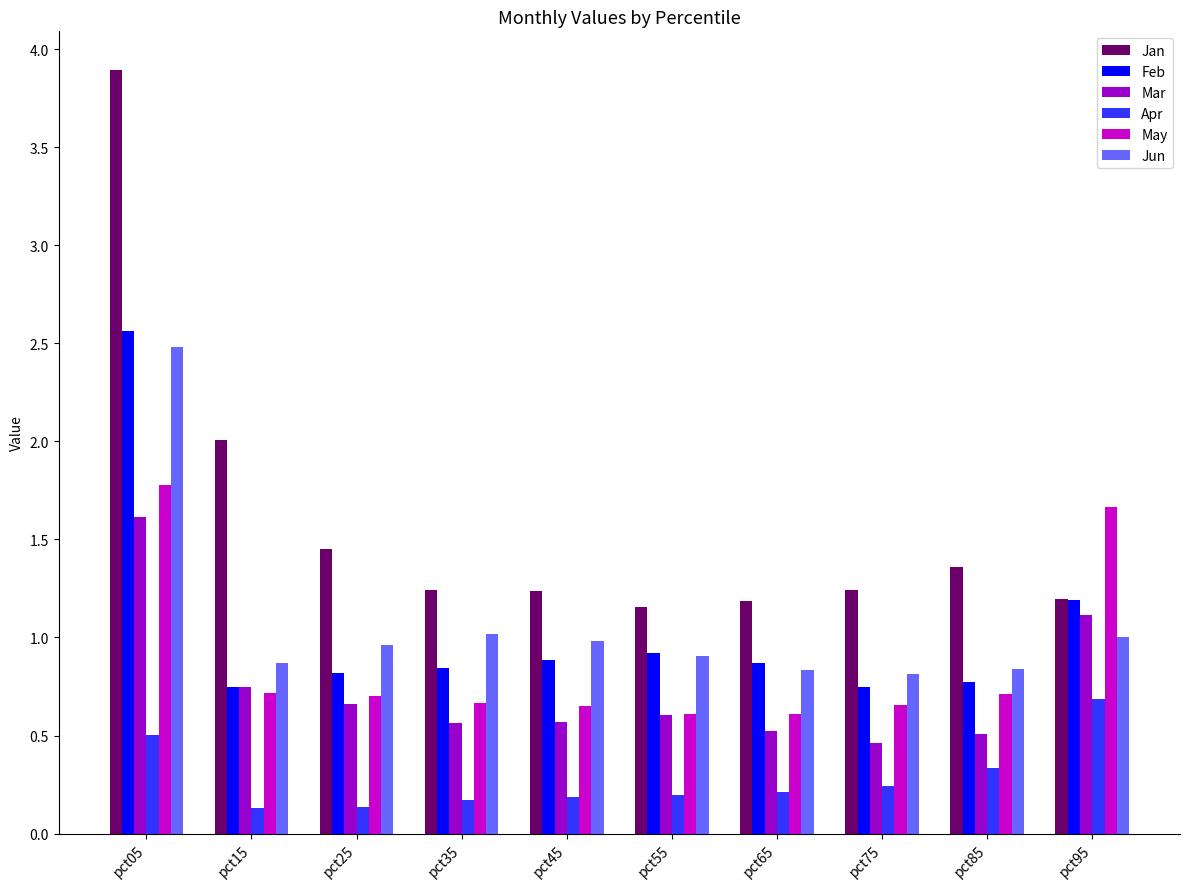

What is the sum of all Feb values?

10.4